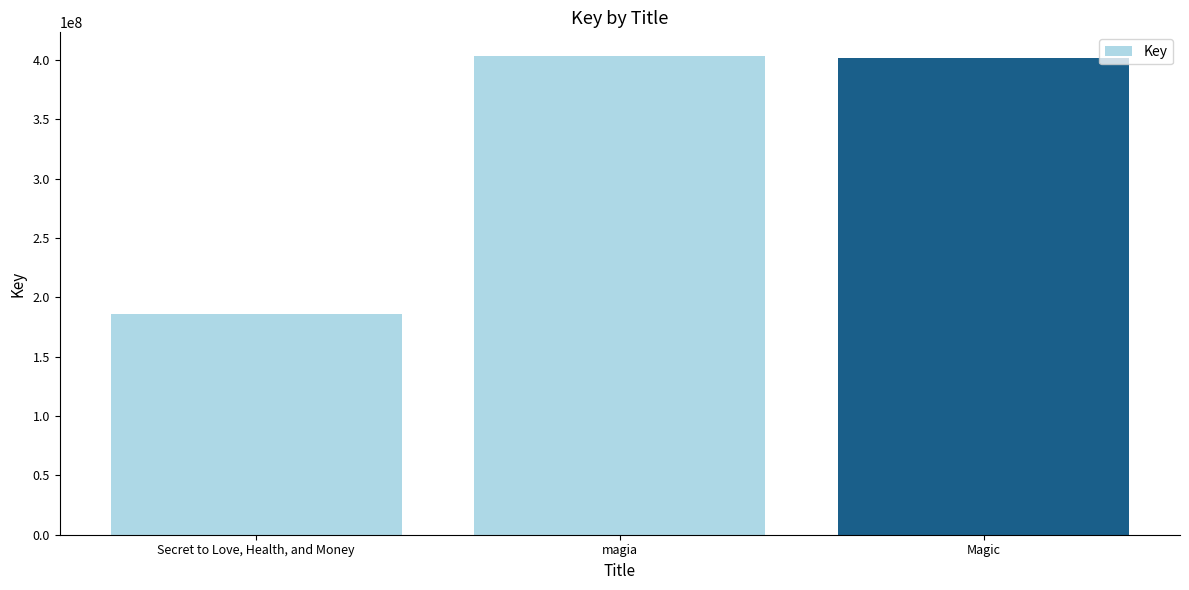

Where does the data first go above 401483958?

magia